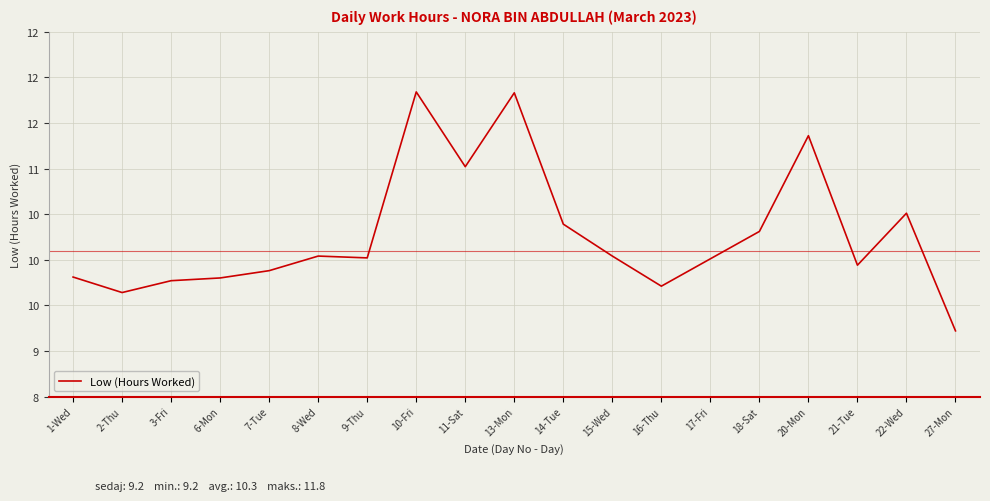

Is this an area chart (filled region under the line)?

No